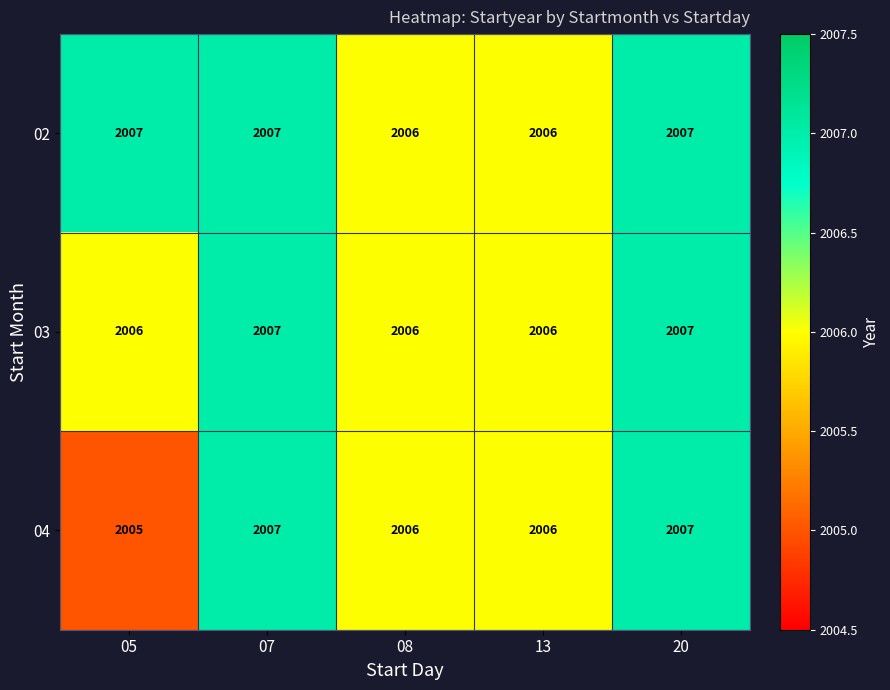

At 05, list the series in order from smallest to largest.

04, 03, 02